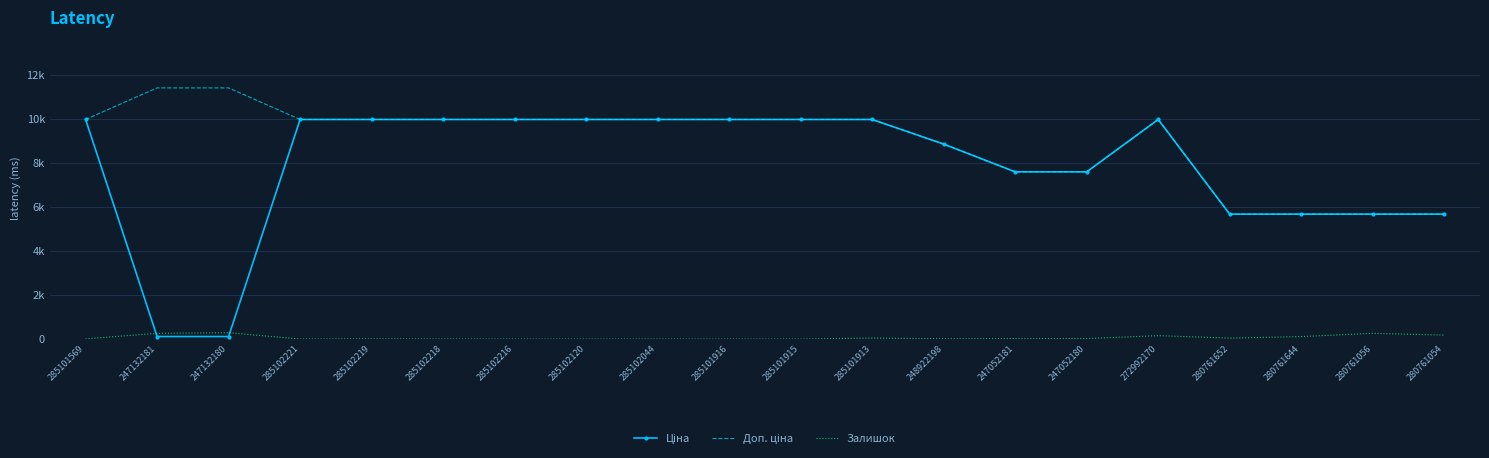

Reading right to left, extract all data points from this chart.

Ціна: 5673.8	5673.8	5673.8	5673.8	9975.0	7596.5	7596.5	8856.7	9975.0	9975.0	9975.0	9975.0	9975.0	9975.0	9975.0	9975.0	9975.0	114.1	114.1	9975.0
Доп. ціна: 5673.8	5673.8	5673.8	5673.8	9975.0	7596.5	7596.5	8856.7	9975.0	9975.0	9975.0	9975.0	9975.0	9975.0	9975.0	9975.0	9975.0	11410.0	11410.0	9975.0
Залишок: 179.0	259.0	112.0	42.0	153.0	21.0	20.0	11.0	46.0	0.0	0.0	1.0	0.0	0.0	3.0	9.0	2.0	288.0	260.0	7.0